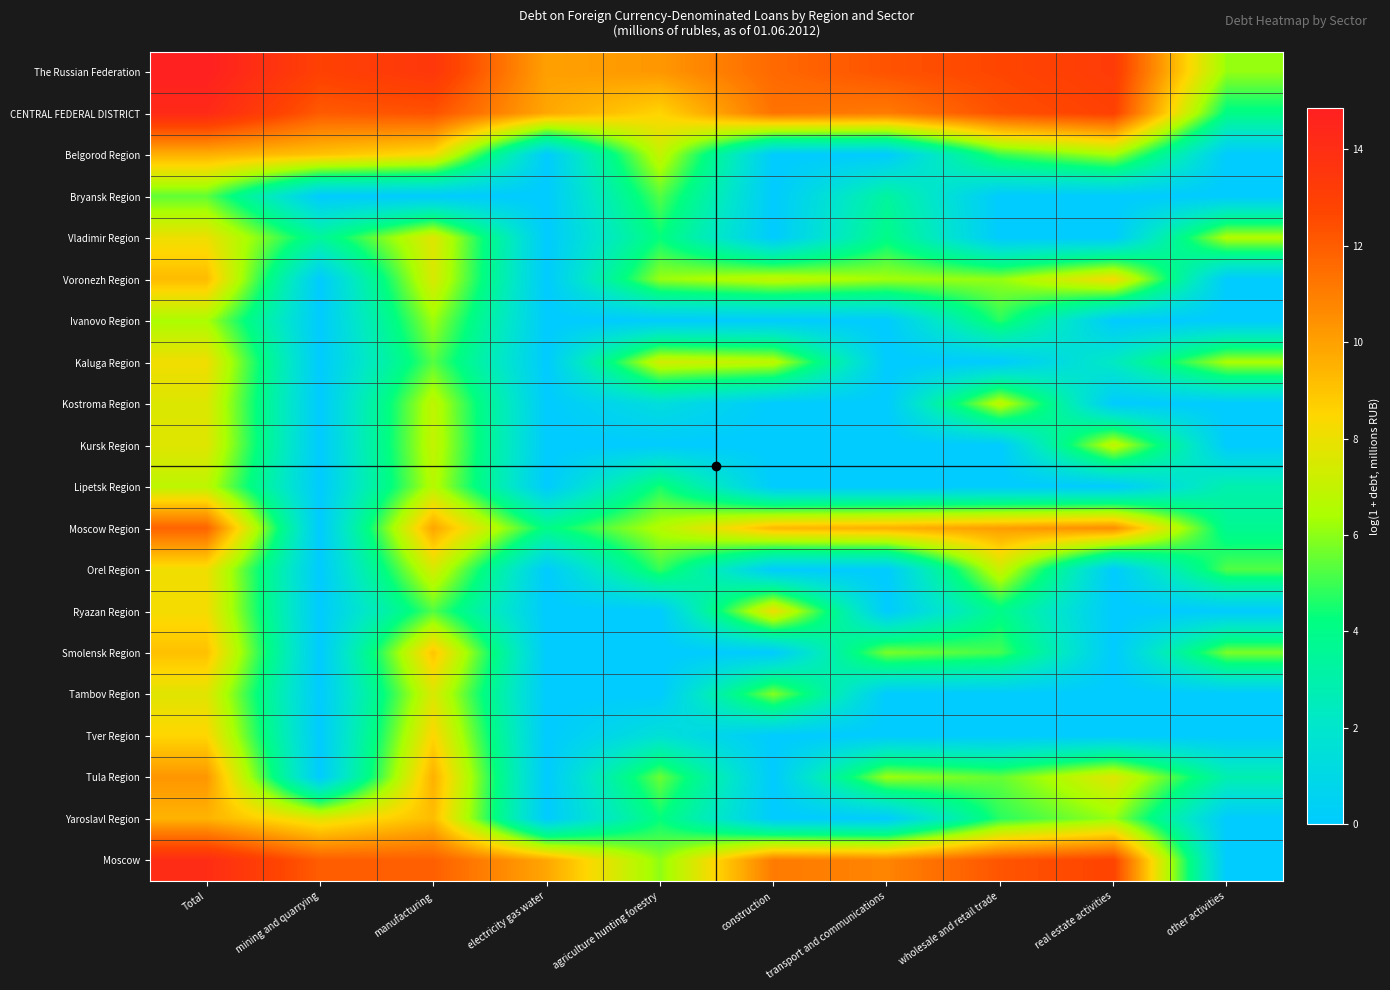

What is the total value across all series at electricity gas water?

33.7